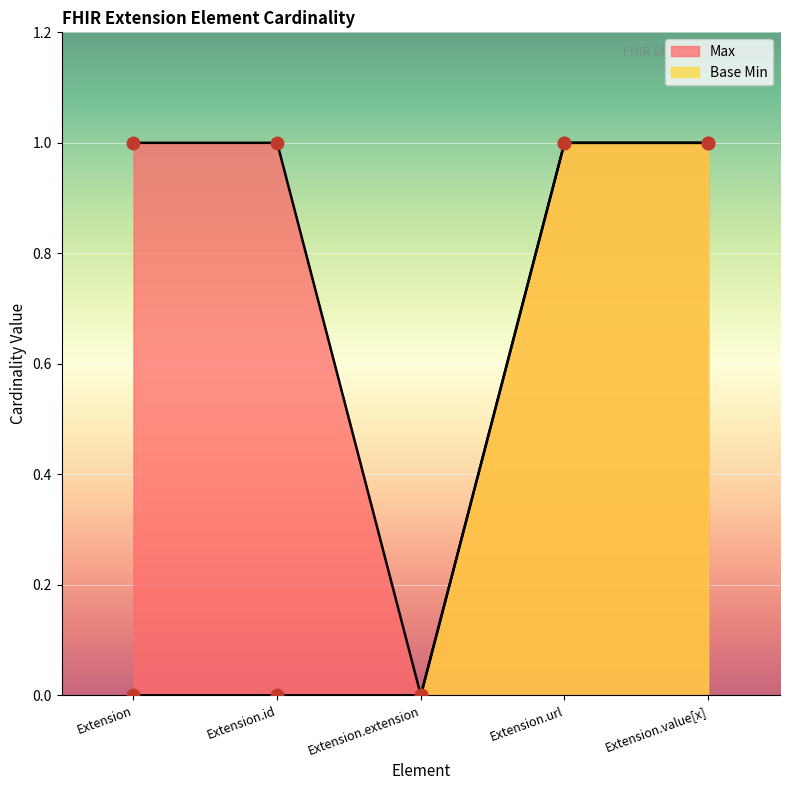

What are all the series names shown in the legend?

Max, Base Min